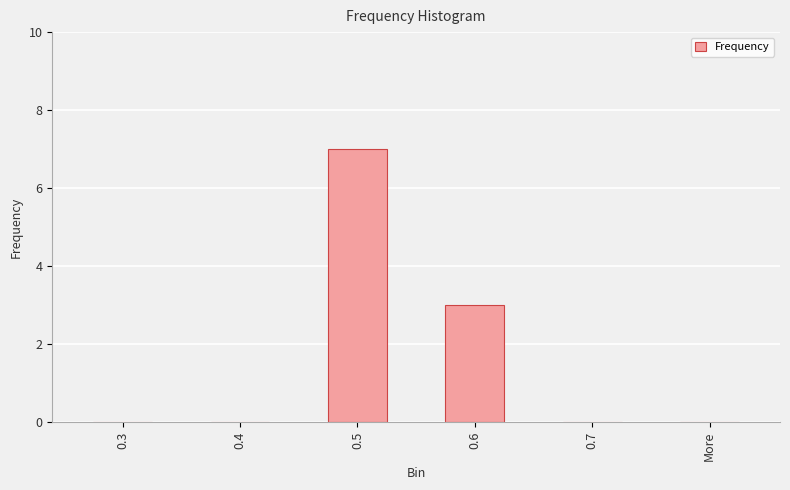

Reading left to right, transcribe all the data shown in this chart.

0.3=0	0.4=0	0.5=7	0.6=3	0.7=0	More=0